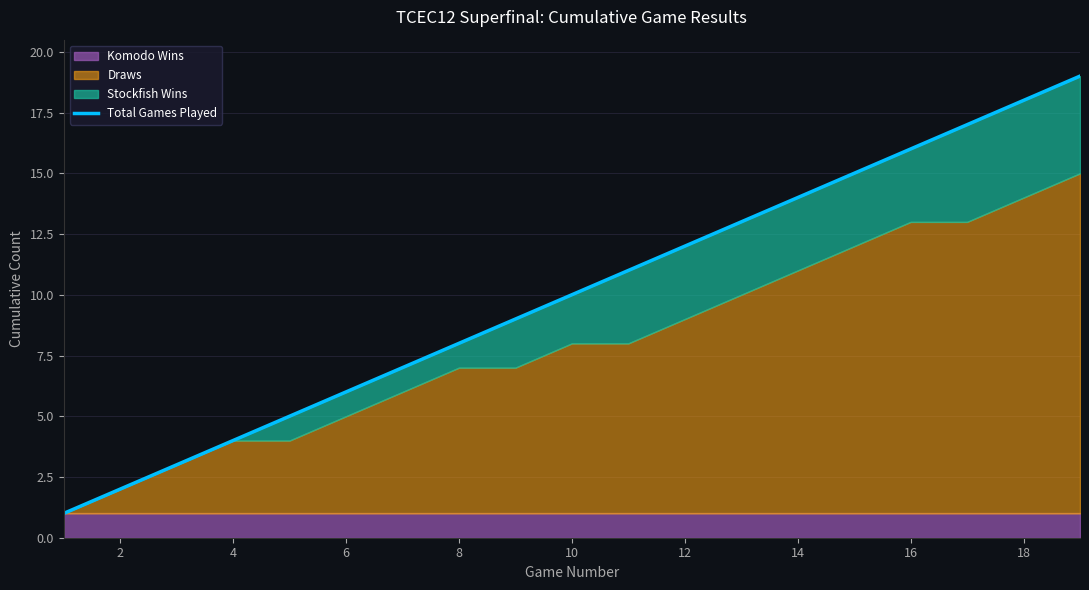

What is the value of the 12th point from the left?

12